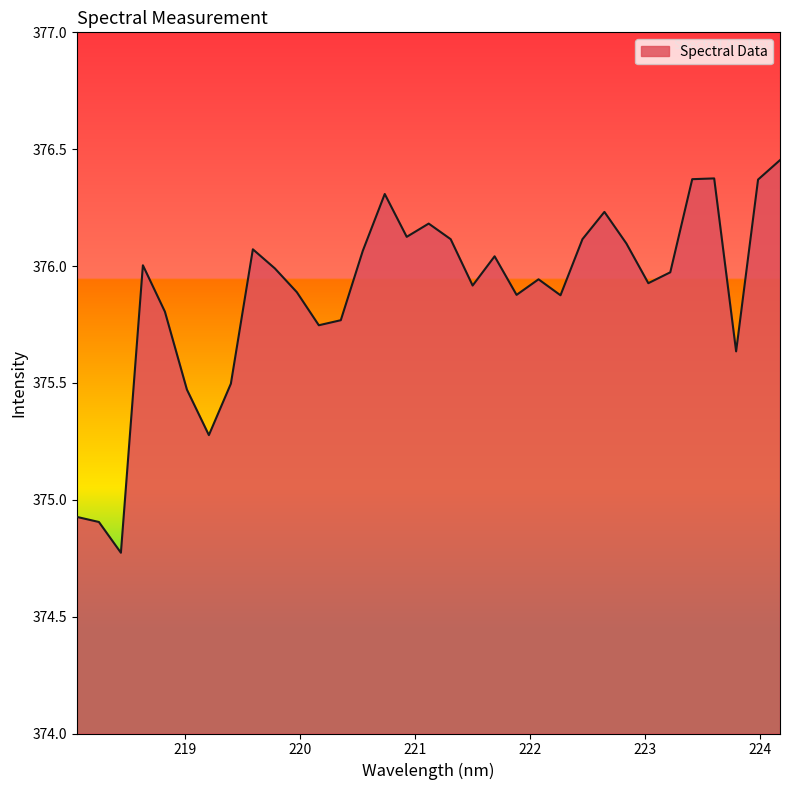

What is the smallest value displayed?

374.8